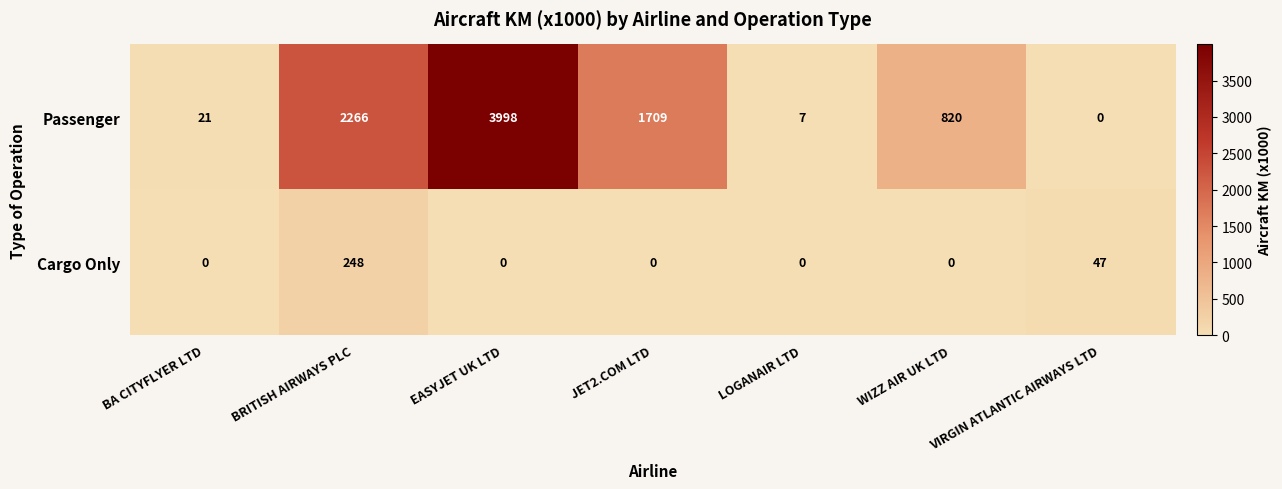

Is it true that Passenger equals 2266 at BRITISH AIRWAYS PLC?

True